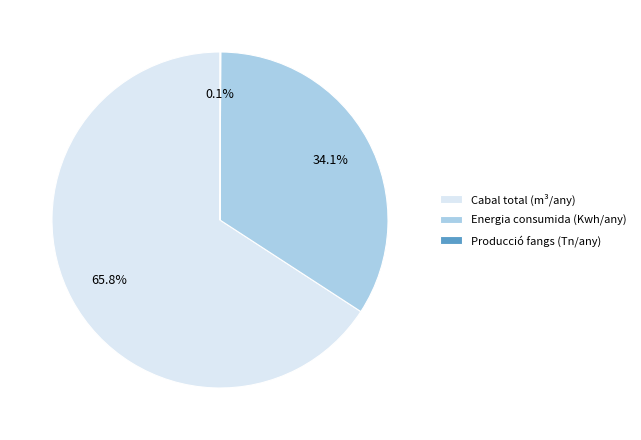

Which category accounts for the majority?

Cabal total (m³/any)